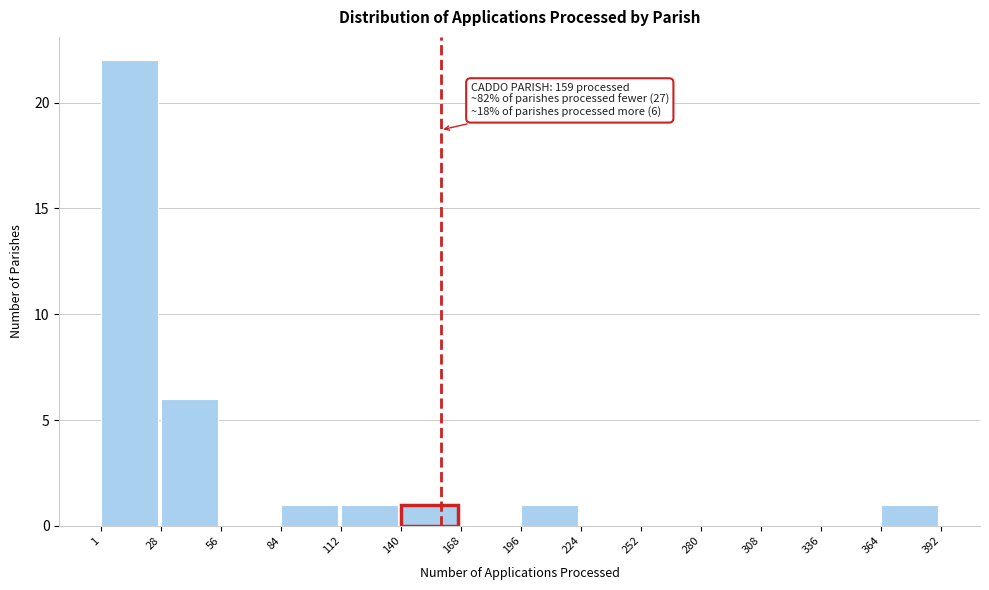

Over which range of the x-axis is the bar tallest?

1 to 28